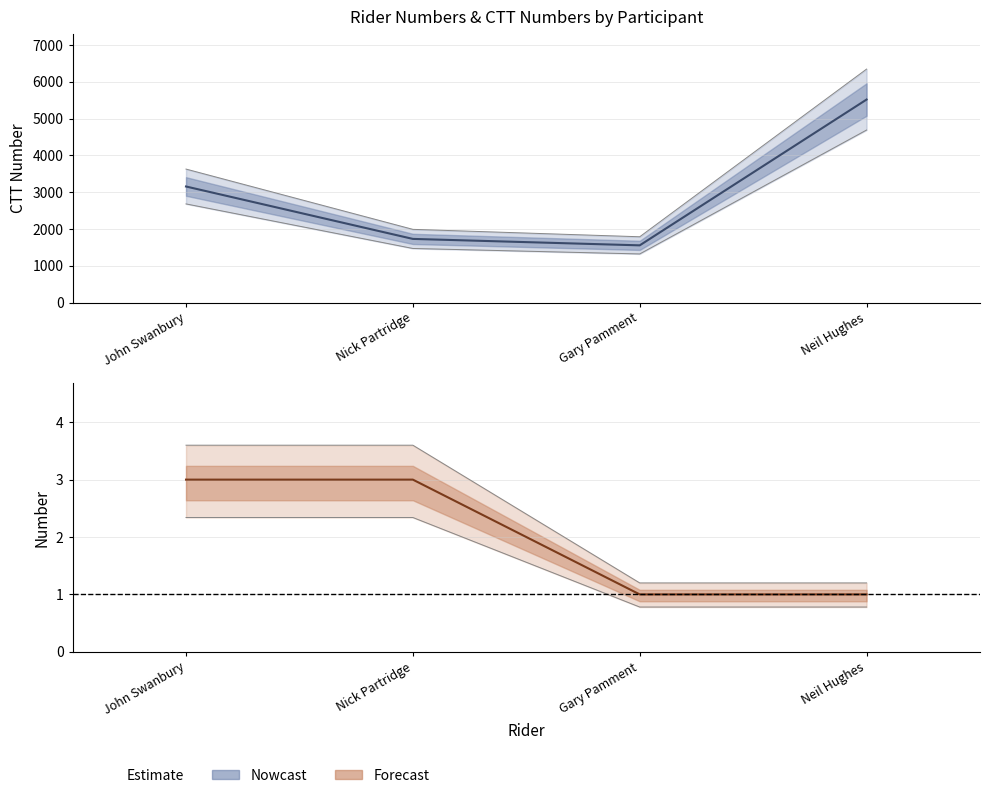

At which label does number reach its peak?

John Swanbury